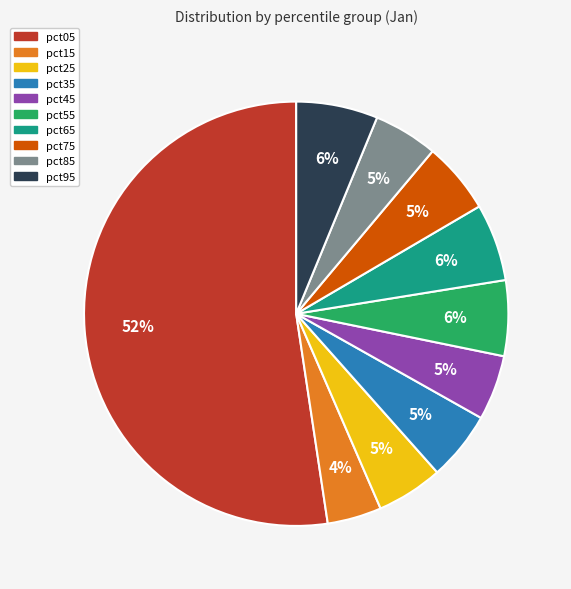

To the nearest percent, what is the difference between the pct15 and pct85 slice percentages?

1%